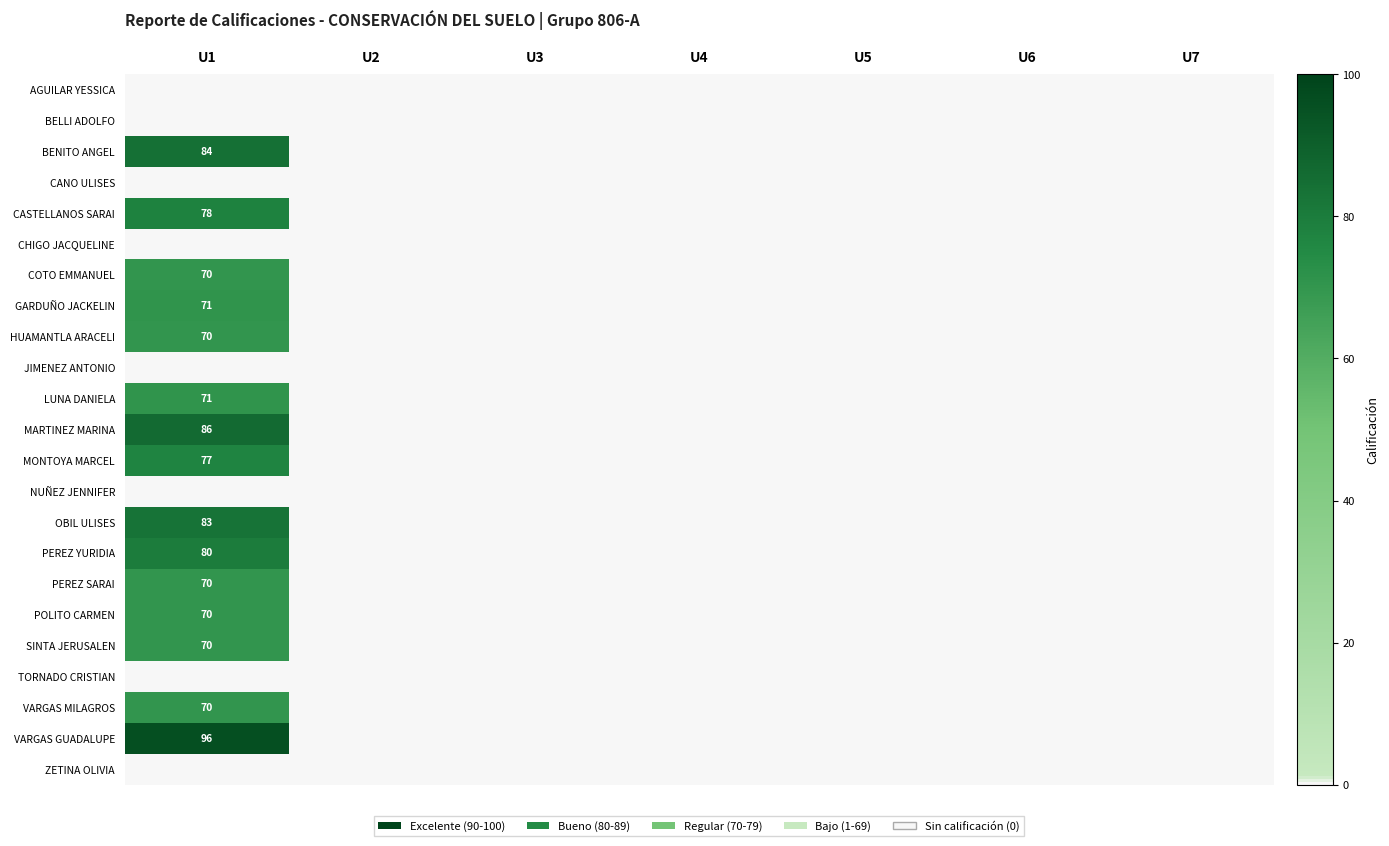

What is the greatest value displayed?

96